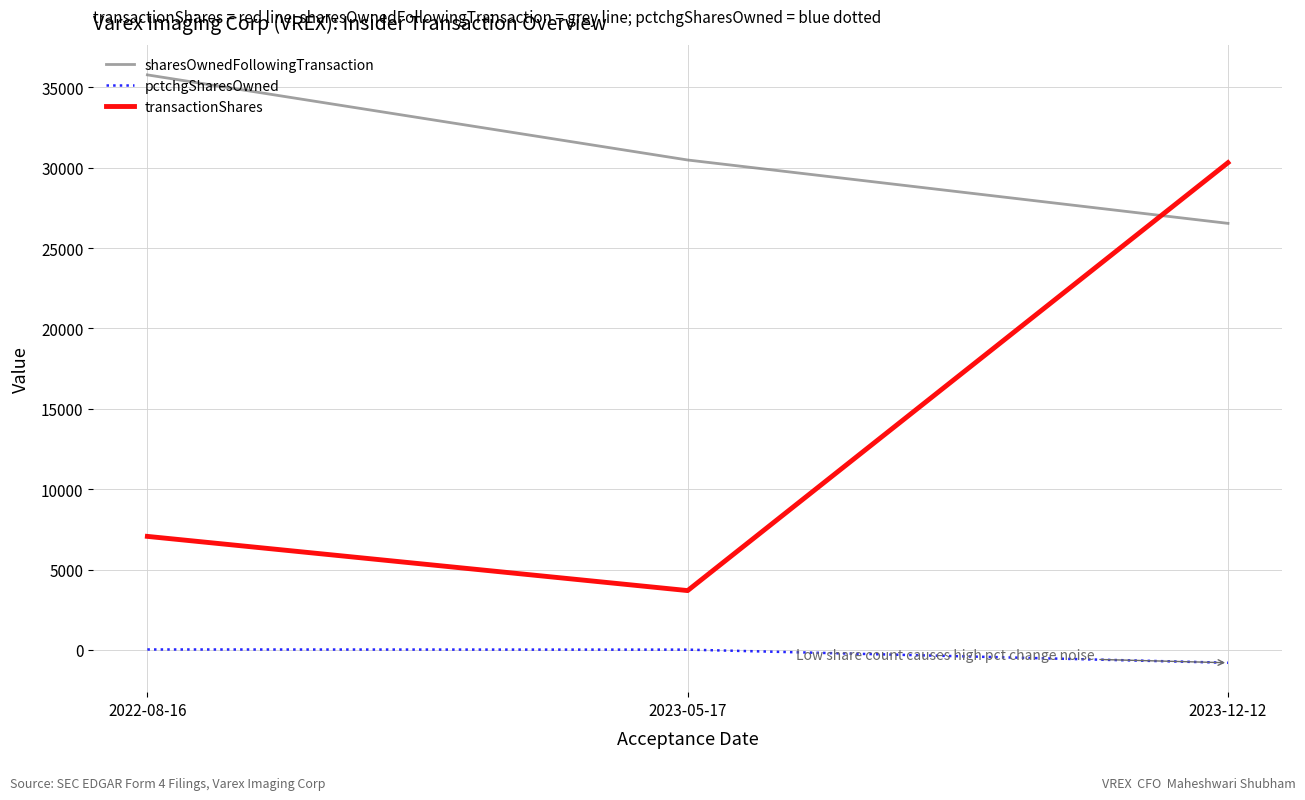

What is the difference between the sharesOwnedFollowingTransaction values at 2022-08-16 and 2023-05-17?

5297